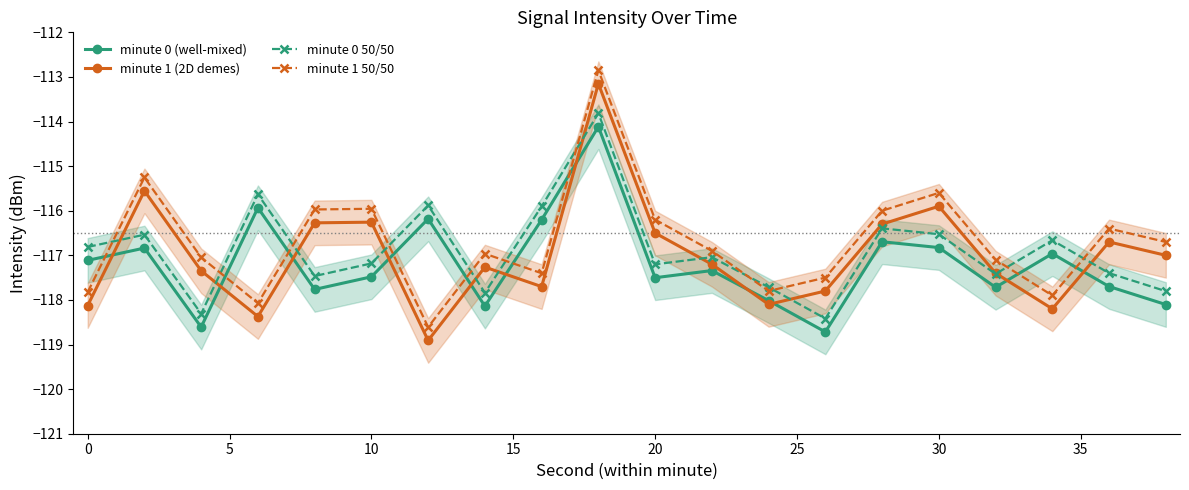

How many data points does each series have?

20